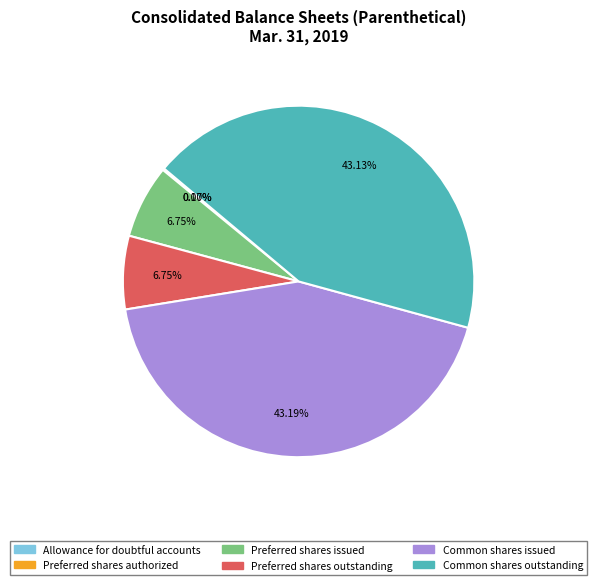

Between Preferred shares issued and Common shares outstanding, which is larger?

Common shares outstanding